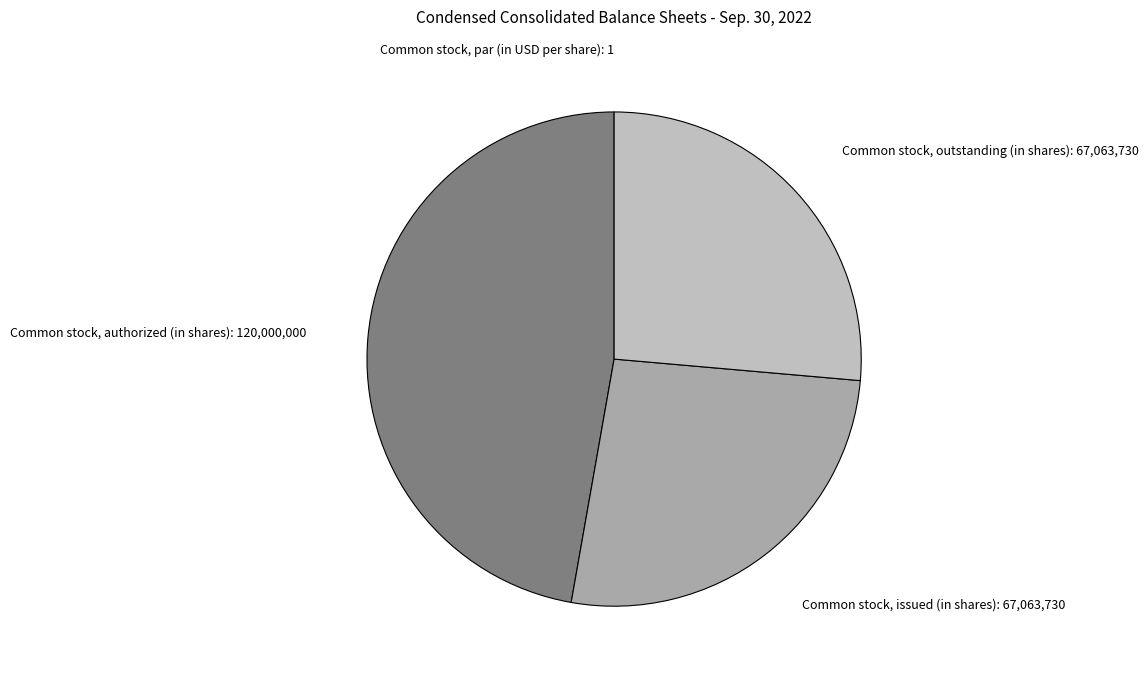

Is the sum of Common stock, issued (in shares): 67,063,730 and Common stock, outstanding (in shares): 67,063,730 greater than half?

Yes